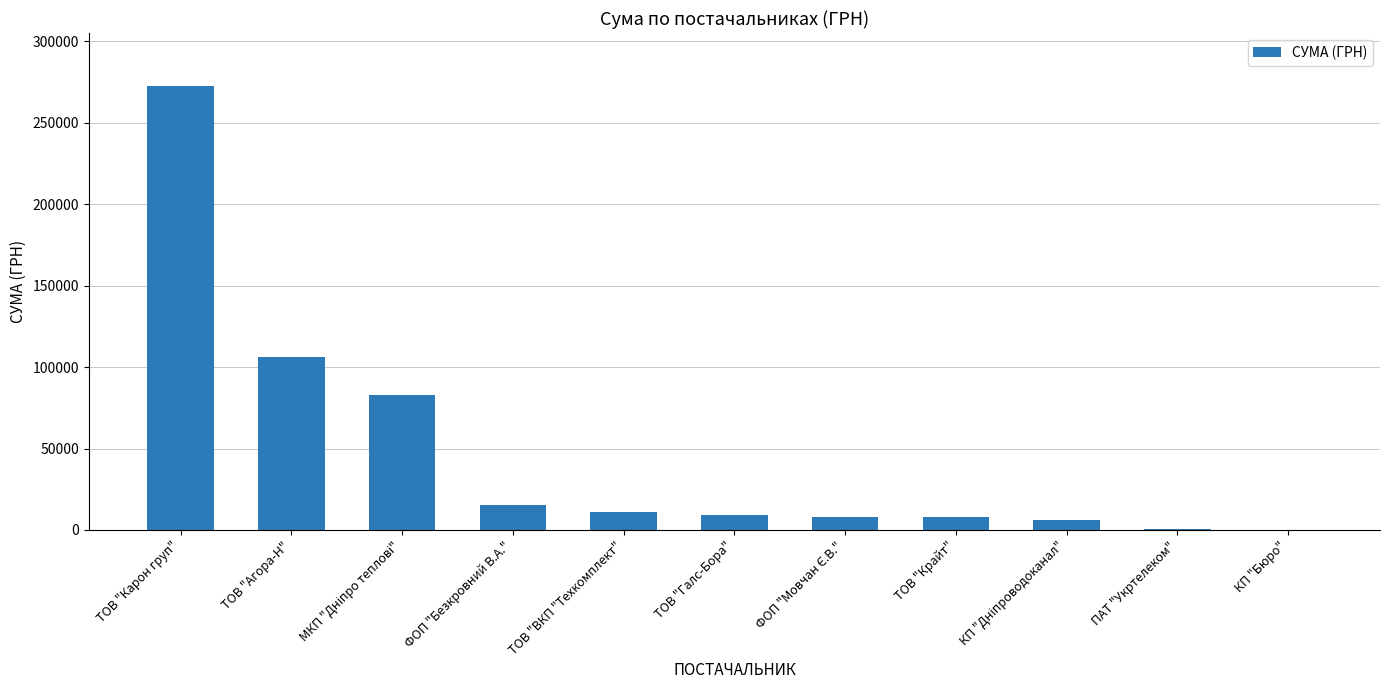

Are the bars grouped side by side (vs. stacked)?

No